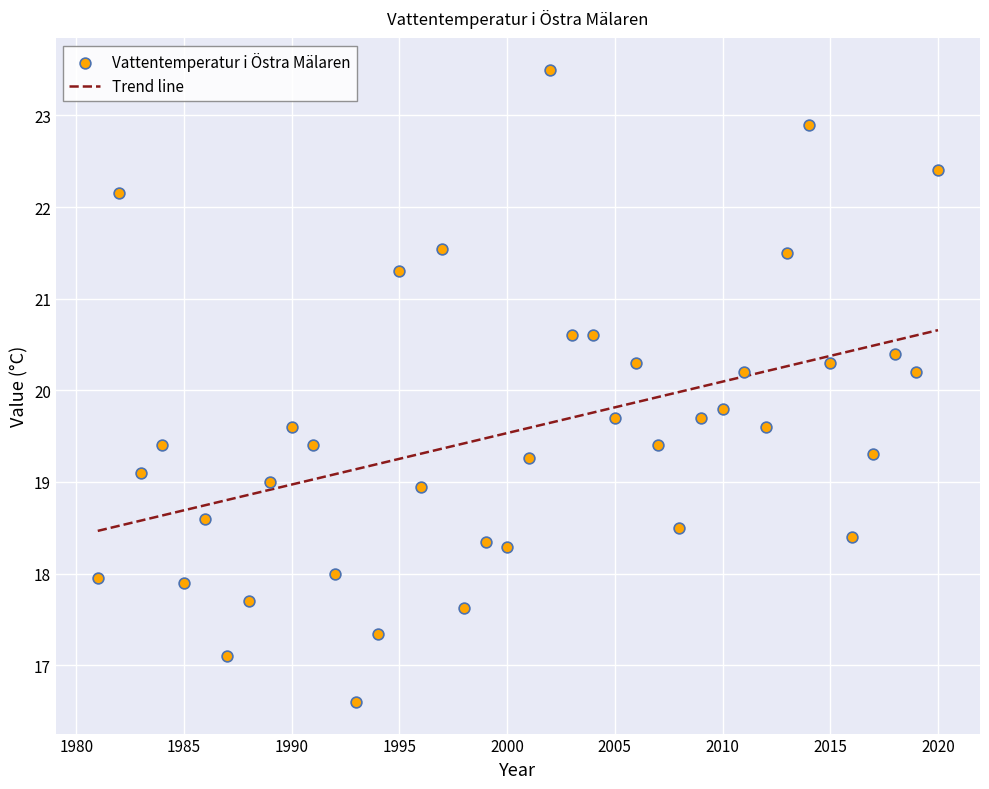

What is the range of Y values (max minus min)?

6.9